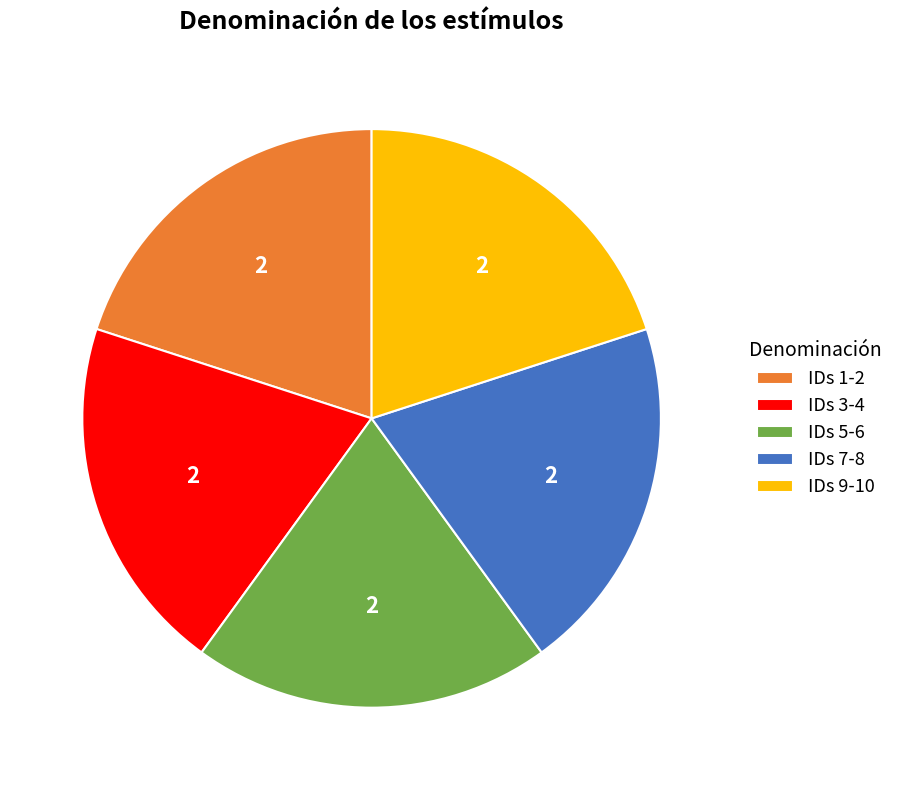

Is there a majority slice in this chart?

No